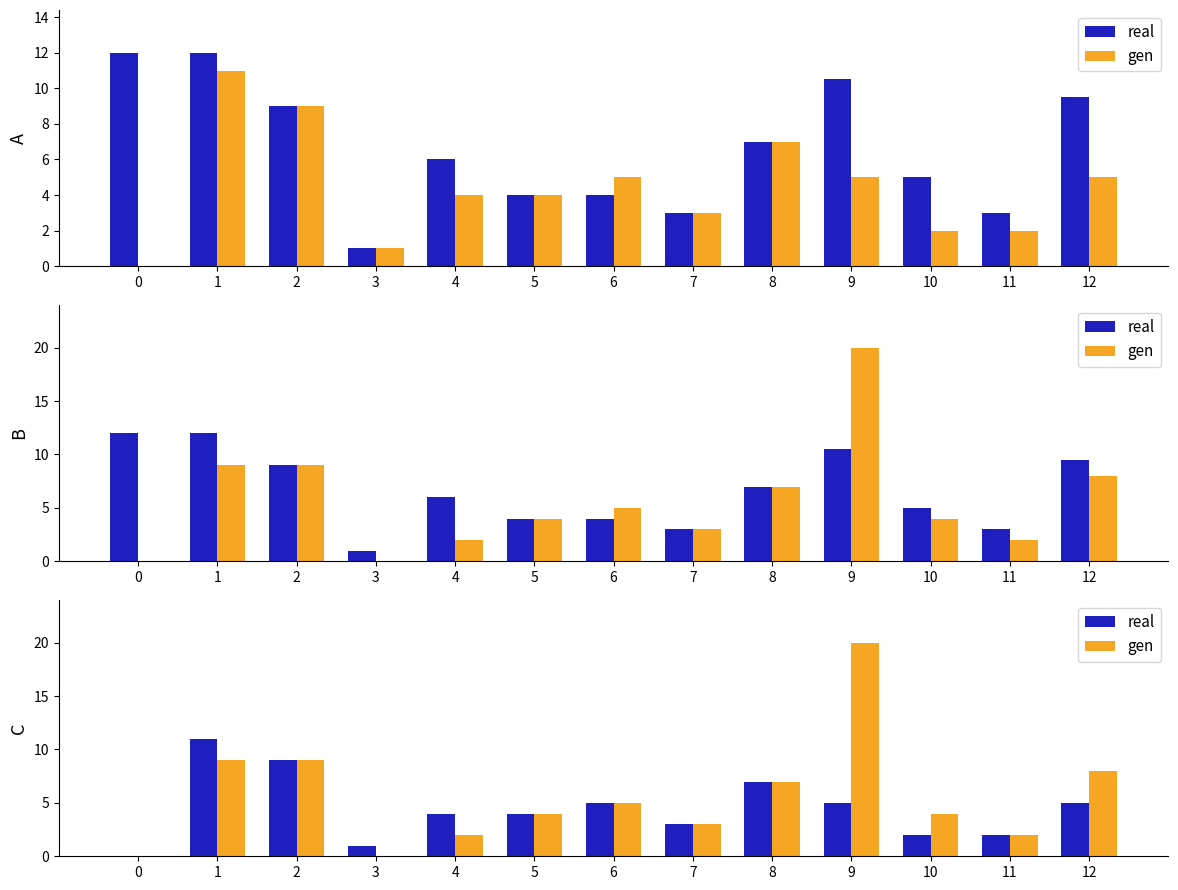

Which series has the widest spread of values?

gen